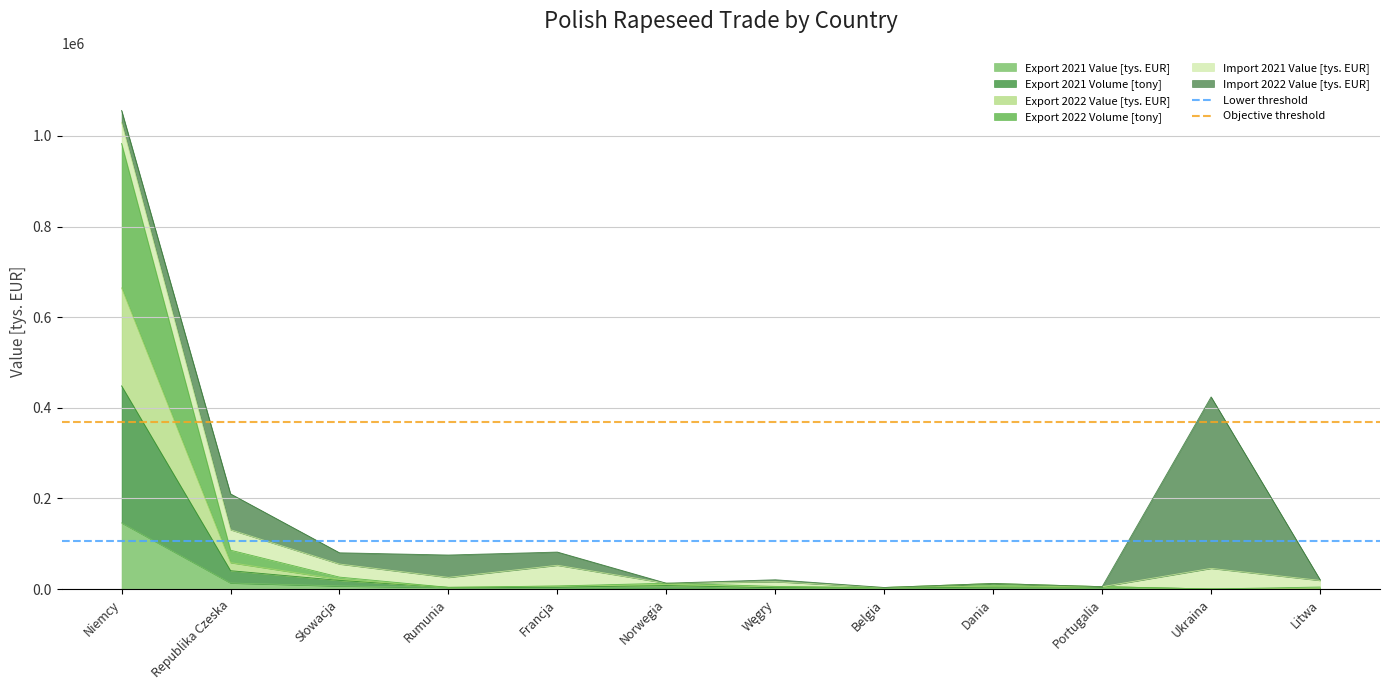

Is the value of Lower threshold at Niemcy greater than the value of Objective threshold at Republika Czeska?

No